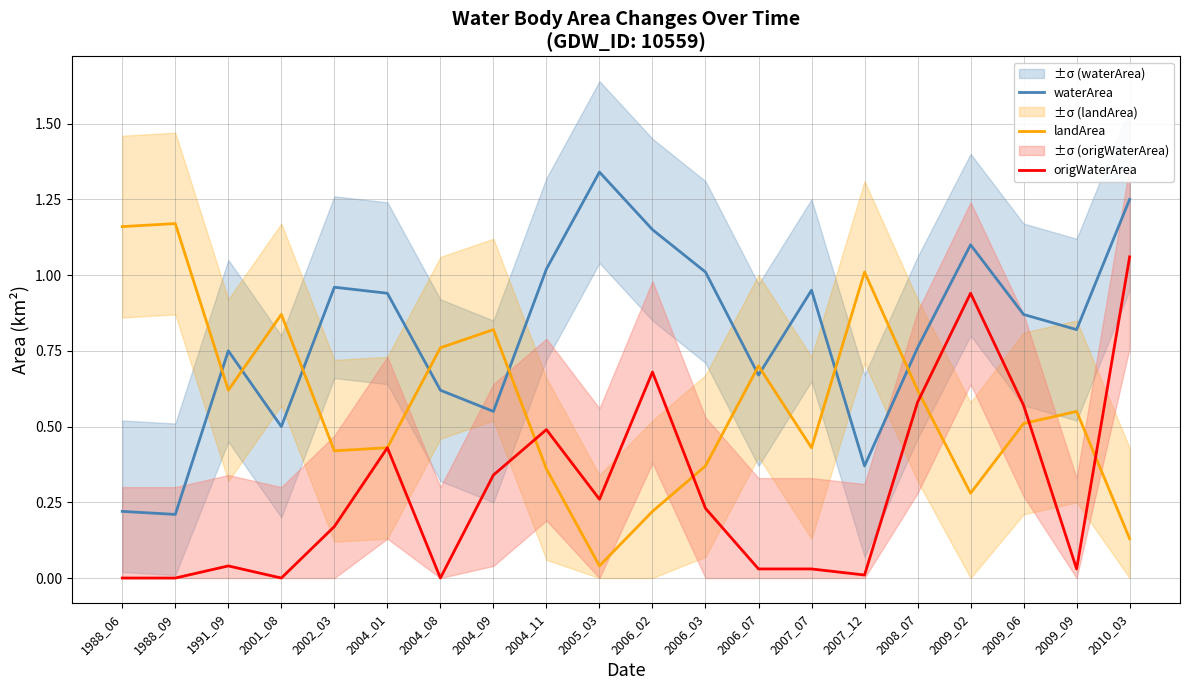

Reading left to right, list all the values displayed in this chart.

waterArea: 0.2	0.2	0.8	0.5	1.0	0.9	0.6	0.6	1.0	1.3	1.1	1.0	0.7	0.9	0.4	0.8	1.1	0.9	0.8	1.2
landArea: 1.2	1.2	0.6	0.9	0.4	0.4	0.8	0.8	0.4	0.0	0.2	0.4	0.7	0.4	1.0	0.6	0.3	0.5	0.6	0.1
origWaterArea: 0.0	0.0	0.0	0.0	0.2	0.4	0.0	0.3	0.5	0.3	0.7	0.2	0.0	0.0	0.0	0.6	0.9	0.6	0.0	1.1